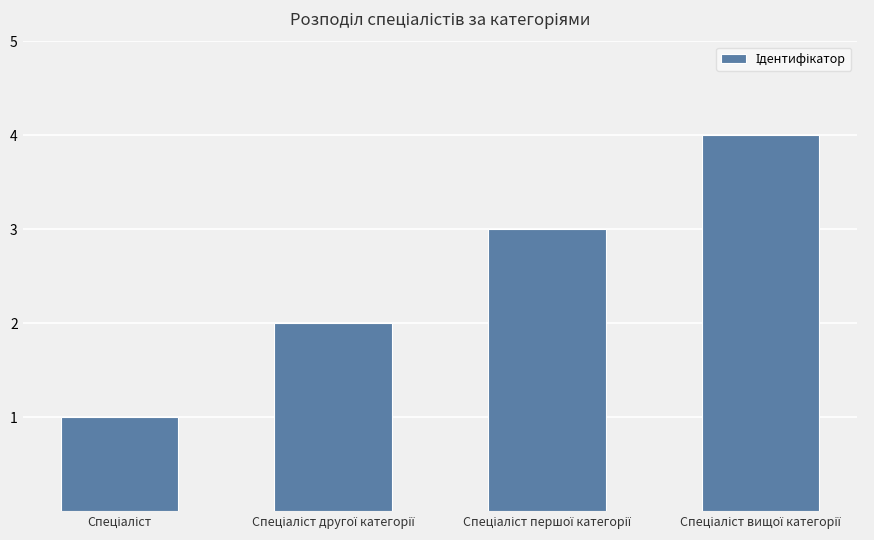

Count the values in the range 2 to 4.

3